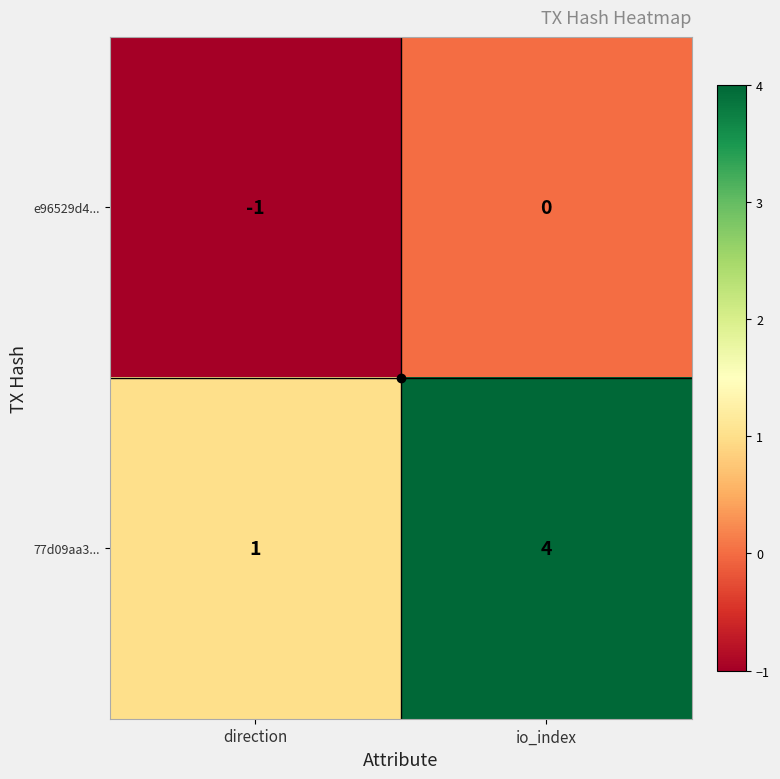

What is the difference between the highest and lowest values at io_index?

4